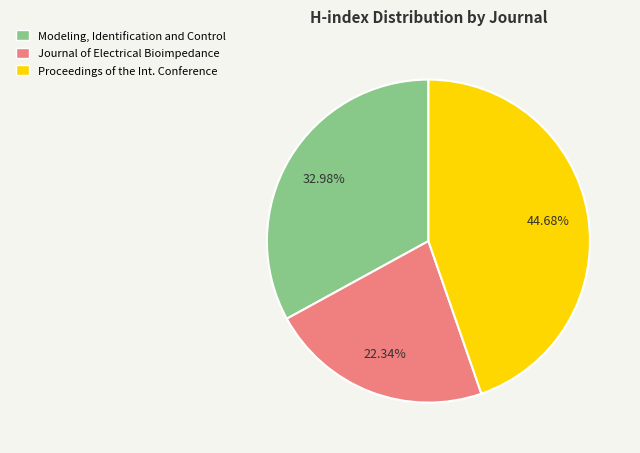

What percentage is the Journal of Electrical Bioimpedance slice, to the nearest percent?

22%